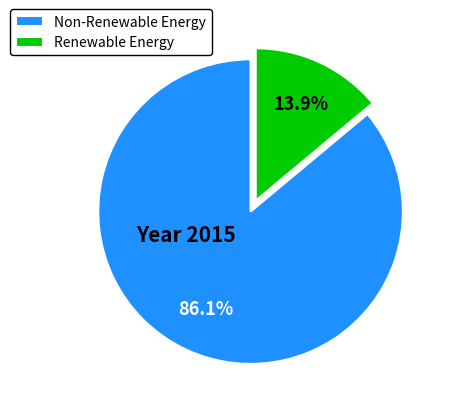

What is the largest slice in the pie chart?

Non-Renewable Energy